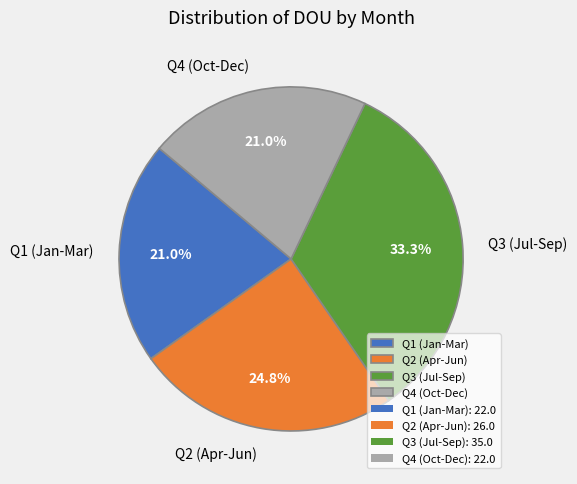

Which category has the biggest portion of the pie?

Q3 (Jul-Sep)